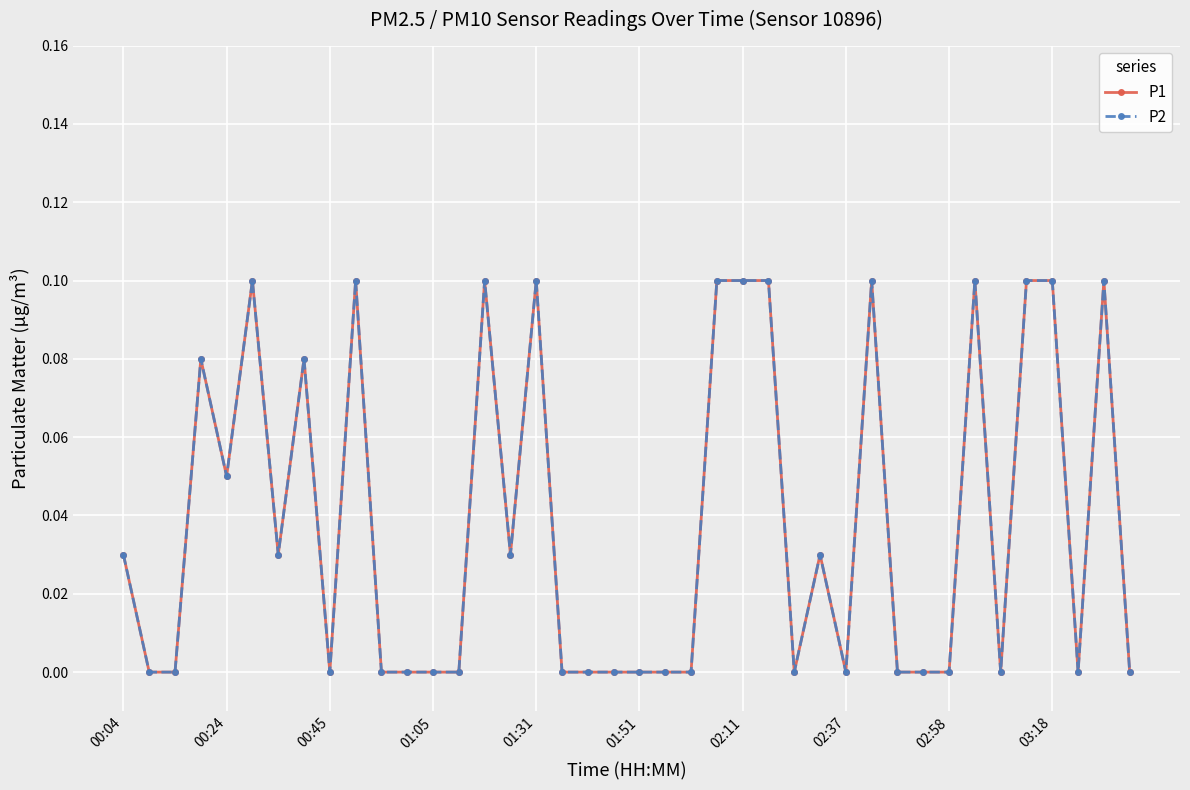

How many data points does each series have?

40